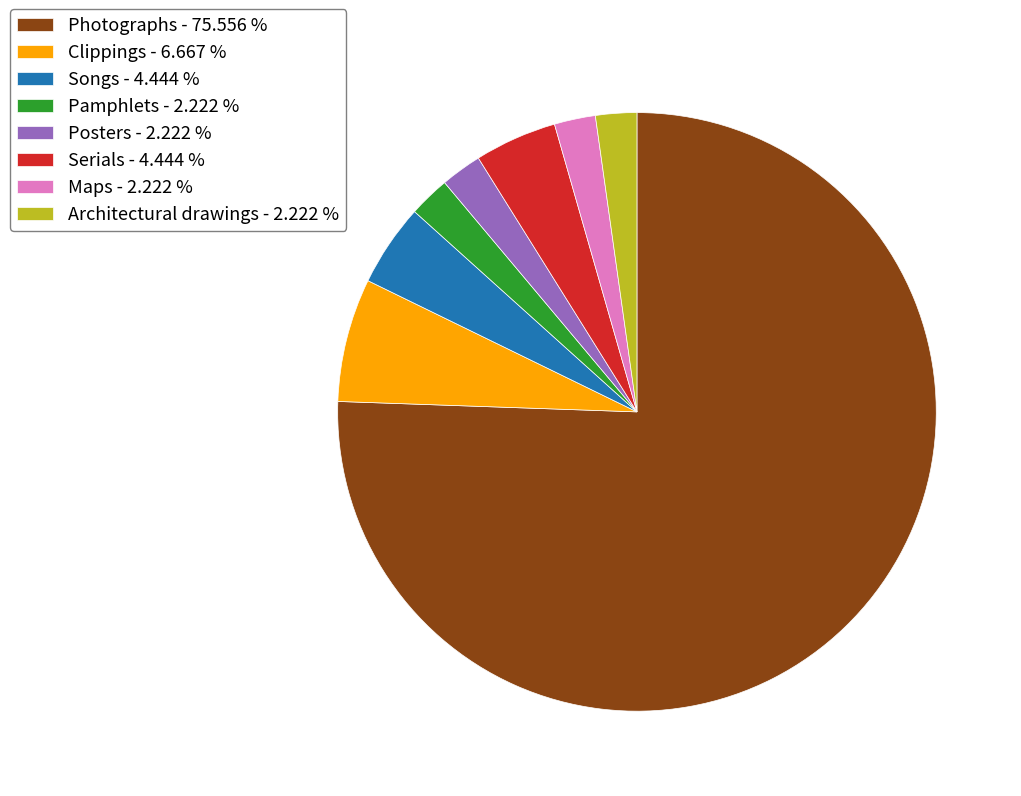

What is the largest slice in the pie chart?

Photographs